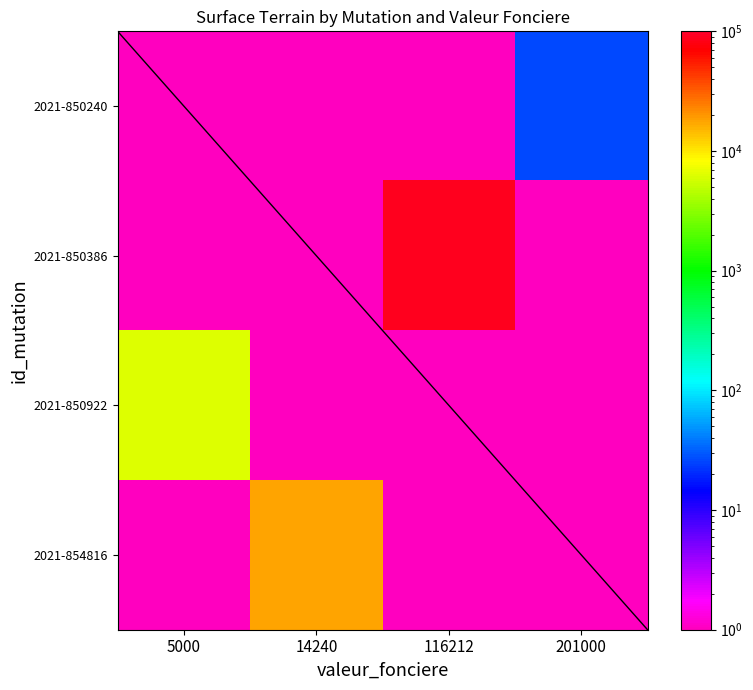

Which has a higher value, 5000 or 116212?

5000